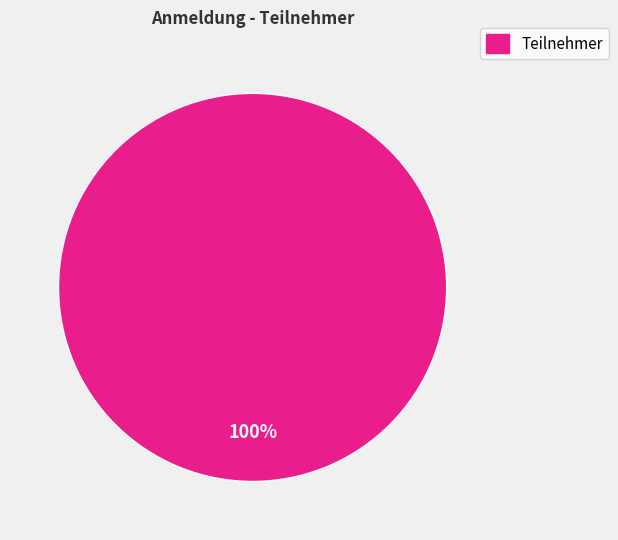

Is there any slice that represents more than half of the pie?

Yes